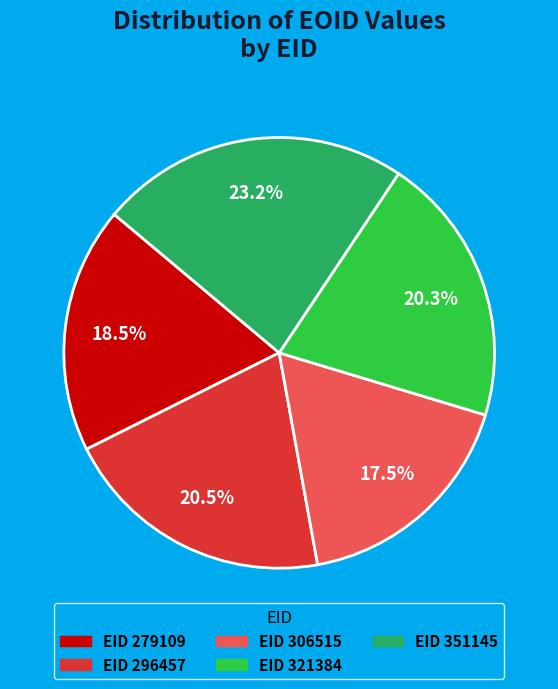

Is there a majority slice in this chart?

No